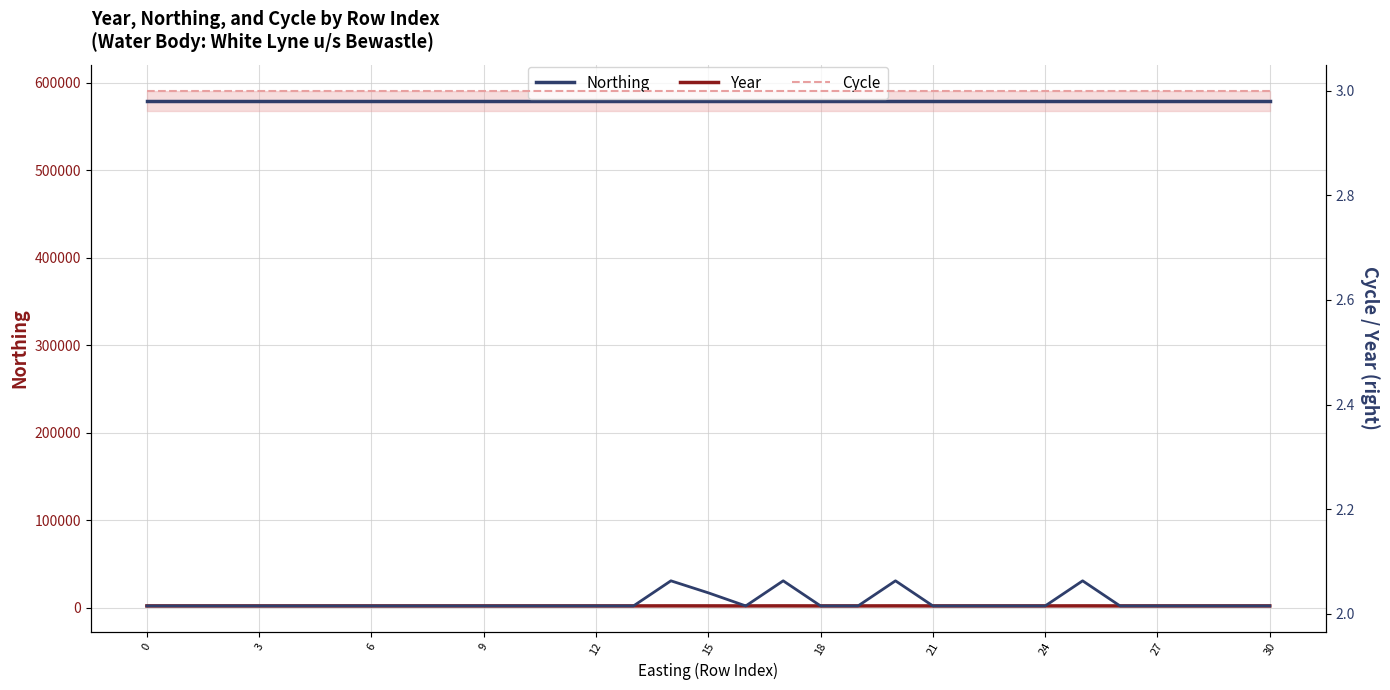

The Year series shows 2015.0 at 24. True or false?

True